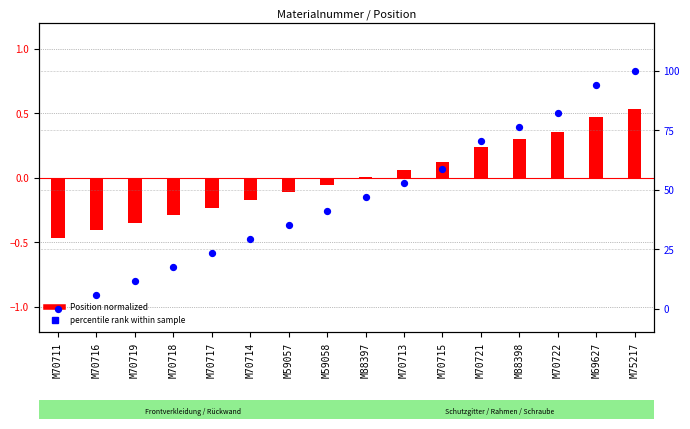

Which series has the largest total across all categories?

Position percentile rank